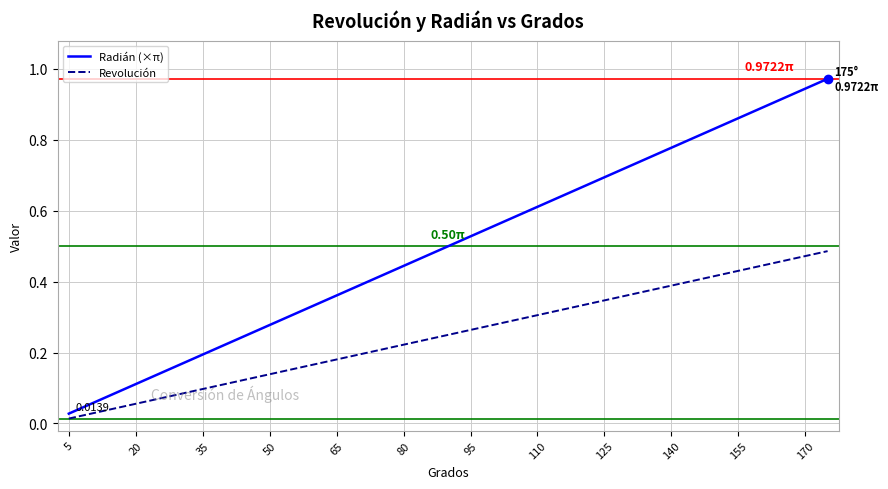

Which series has the largest total across all categories?

Radián (×π)